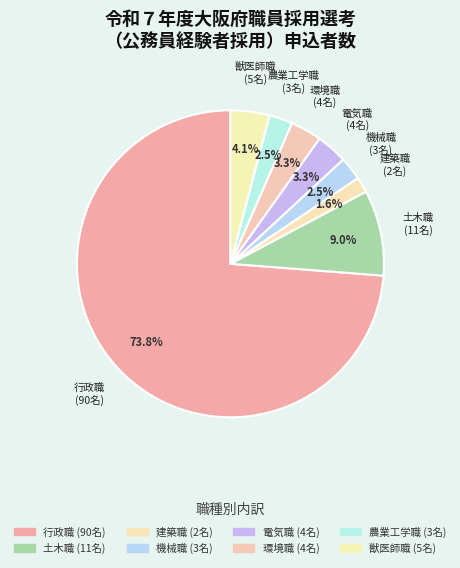

Count the number of slices in the pie.

8